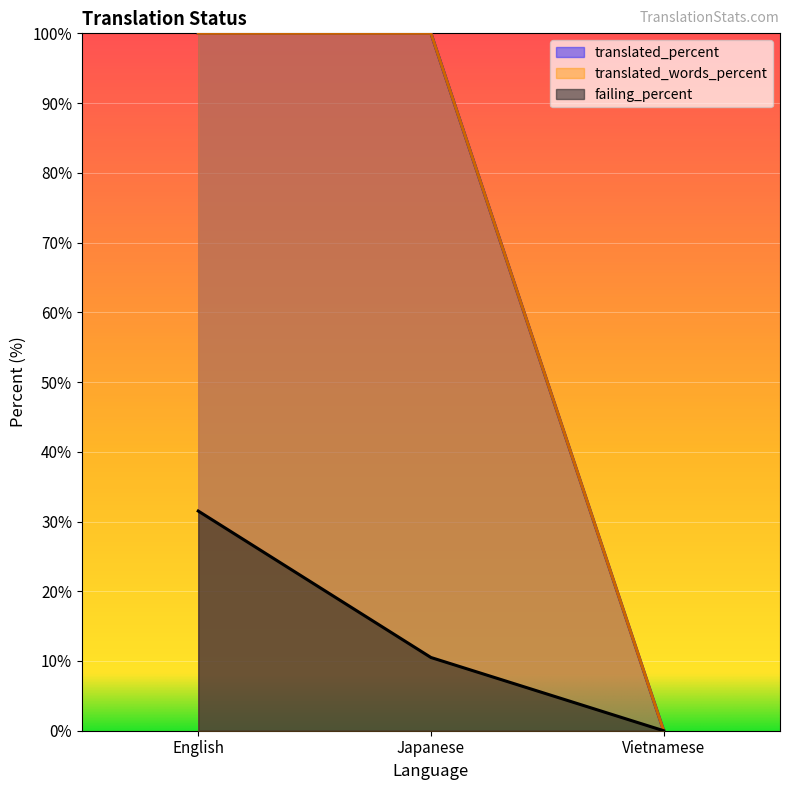

What is the total value across all series at Japanese?

210.5